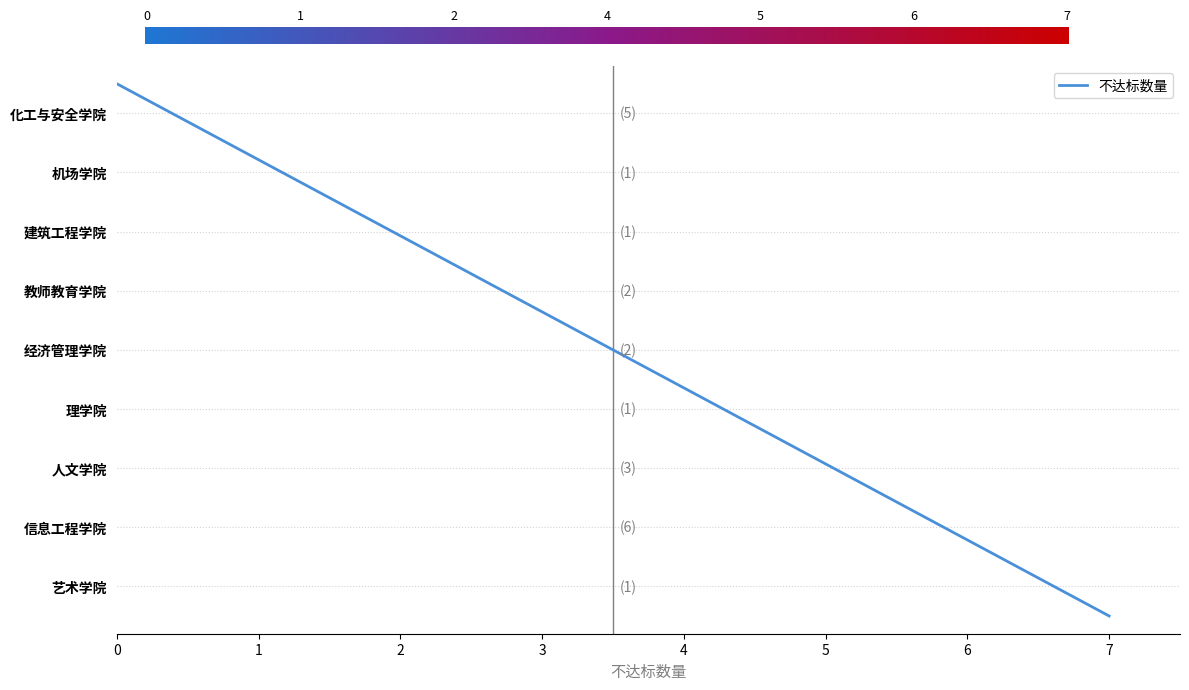

Is this an area chart (filled region under the line)?

No